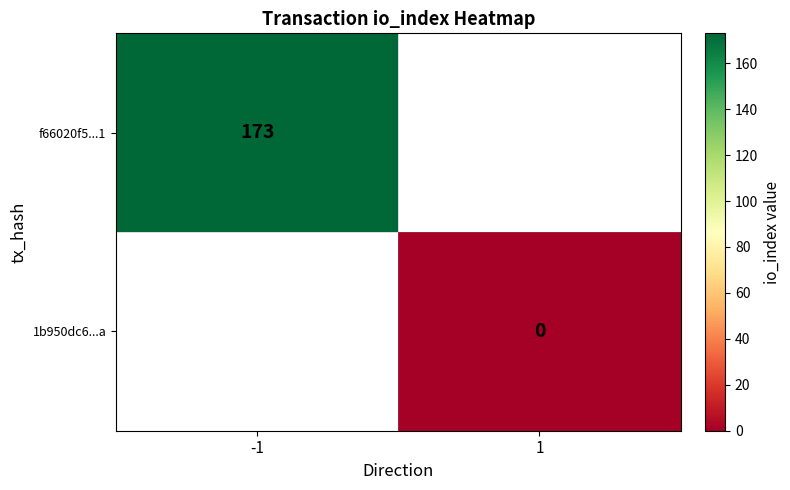

True or false: f66020f5...1 has a value of 77.2 at -1.

False